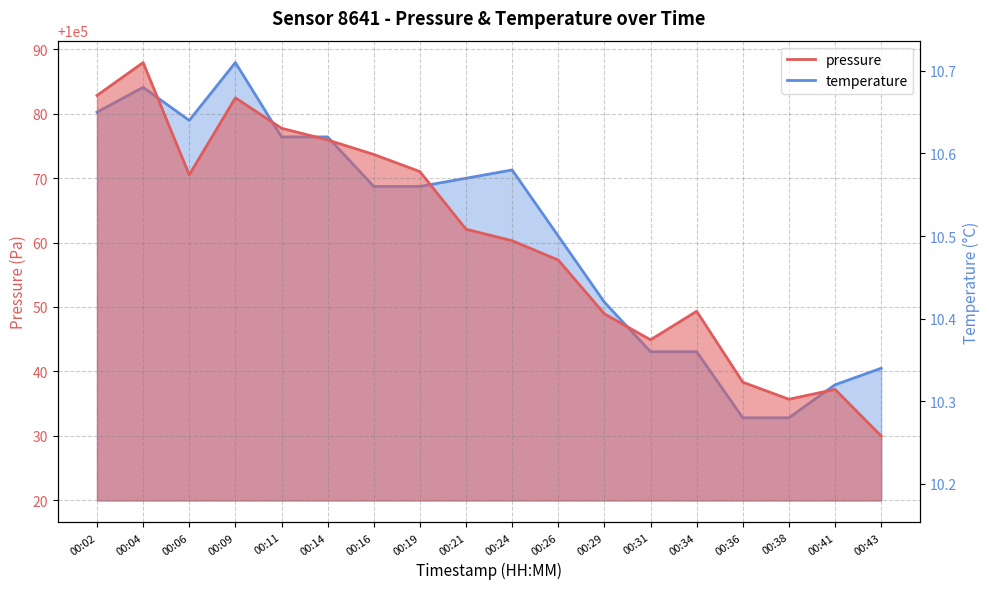

How many lines are shown in the chart?

2